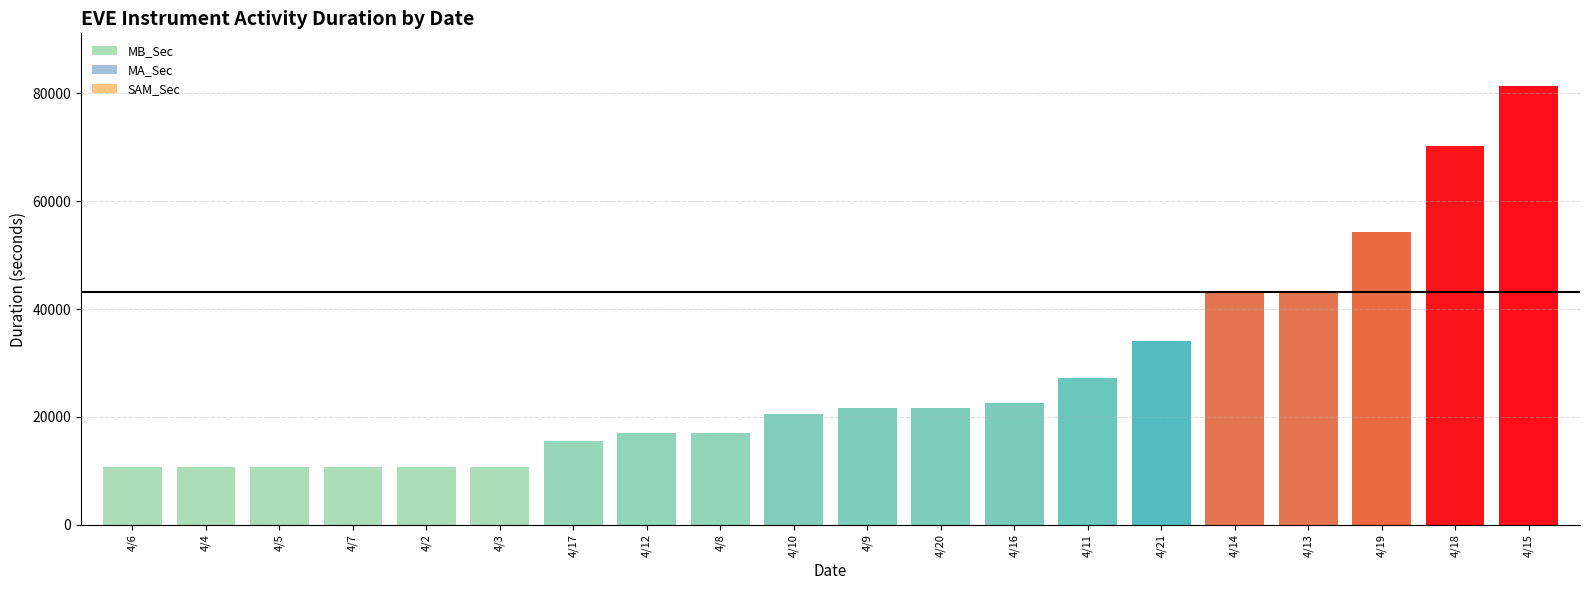

What is the sum of the values at 4/4 and 4/18?

81119